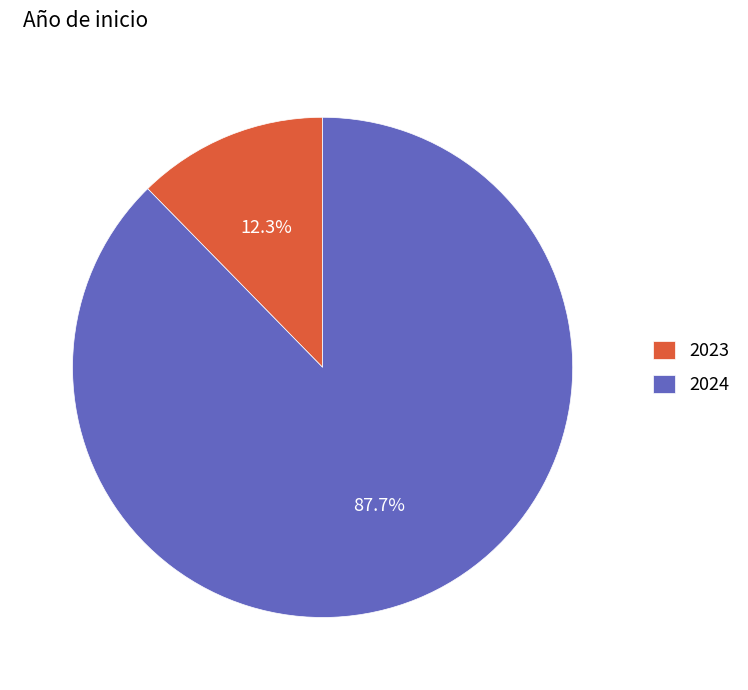

Is there a majority slice in this chart?

Yes